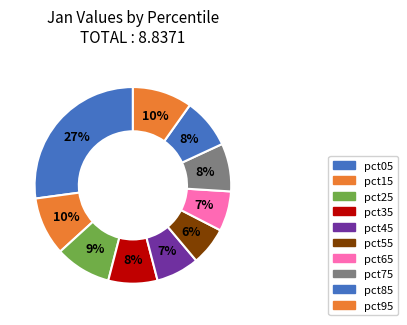

True or false: pct45 accounts for 7% of the total.

True